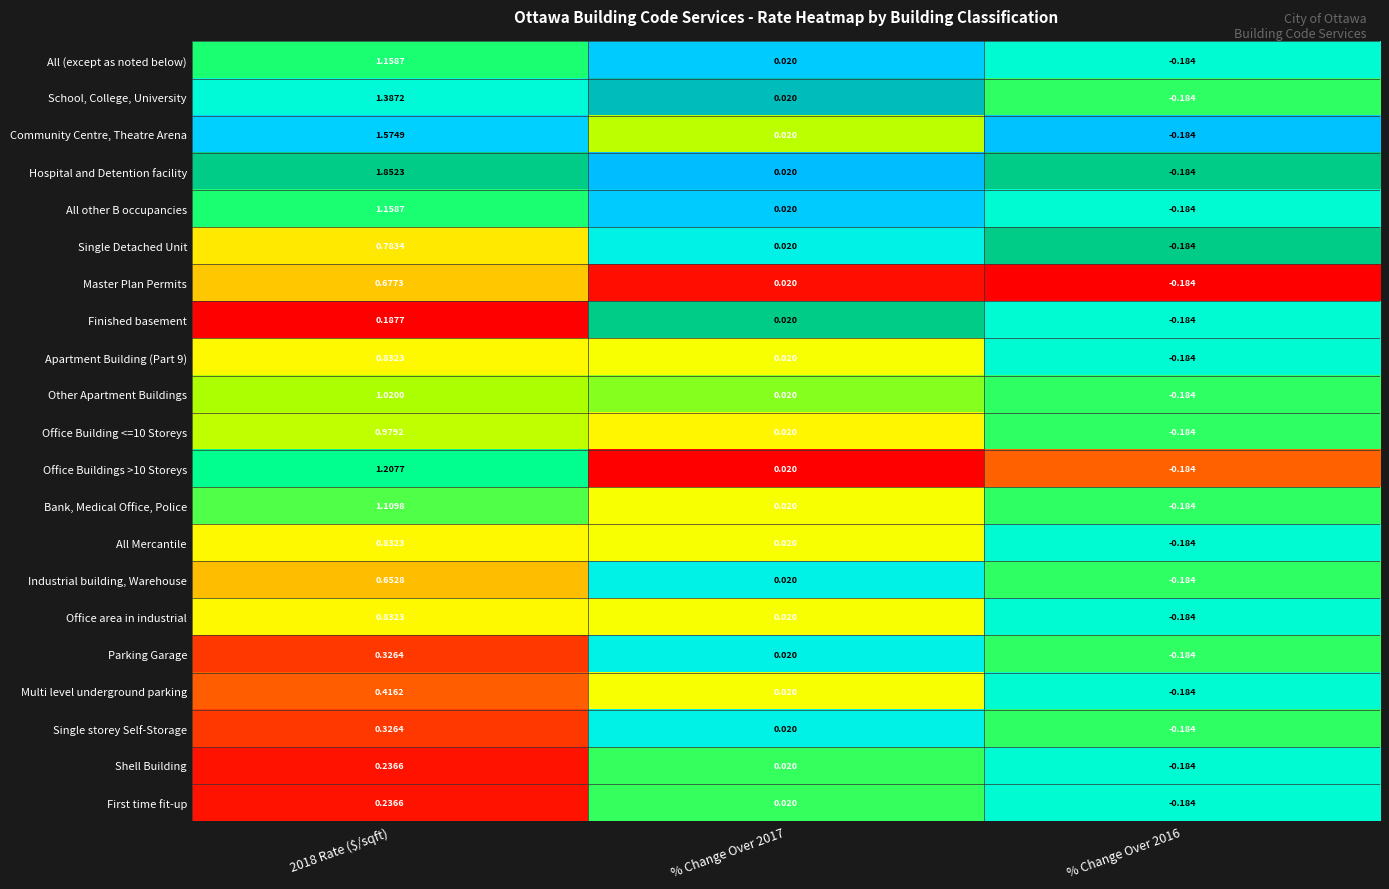

Which series has the largest total across all categories?

Hospital and Detention facility